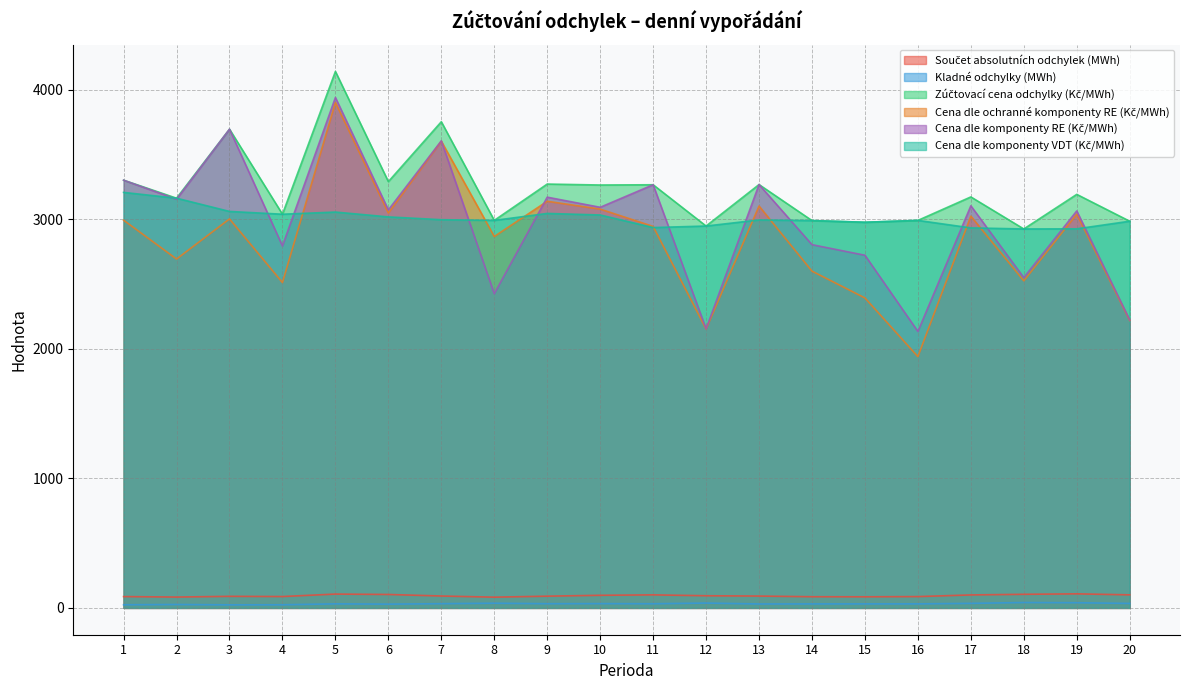

True or false: Kladné odchylky (MWh) and Součet absolutních odchylek (MWh) intersect in this chart.

False